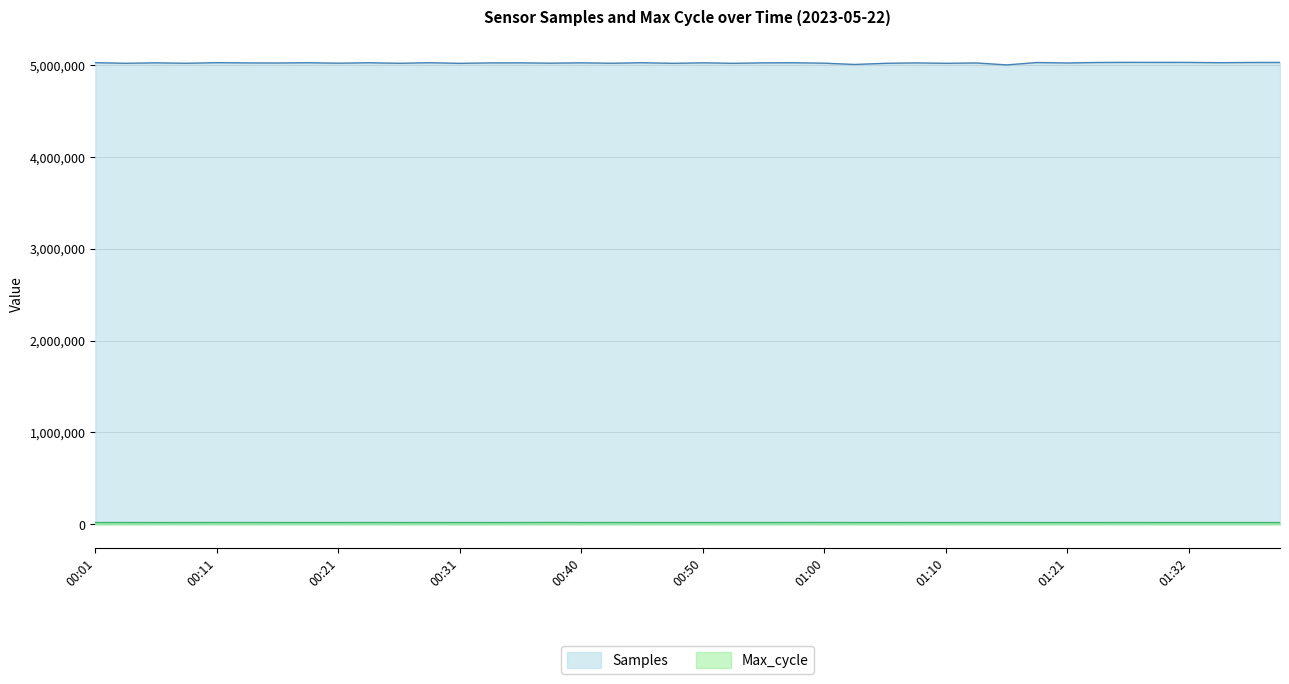

What is the difference between the highest and lowest values at 01:37?

5005224